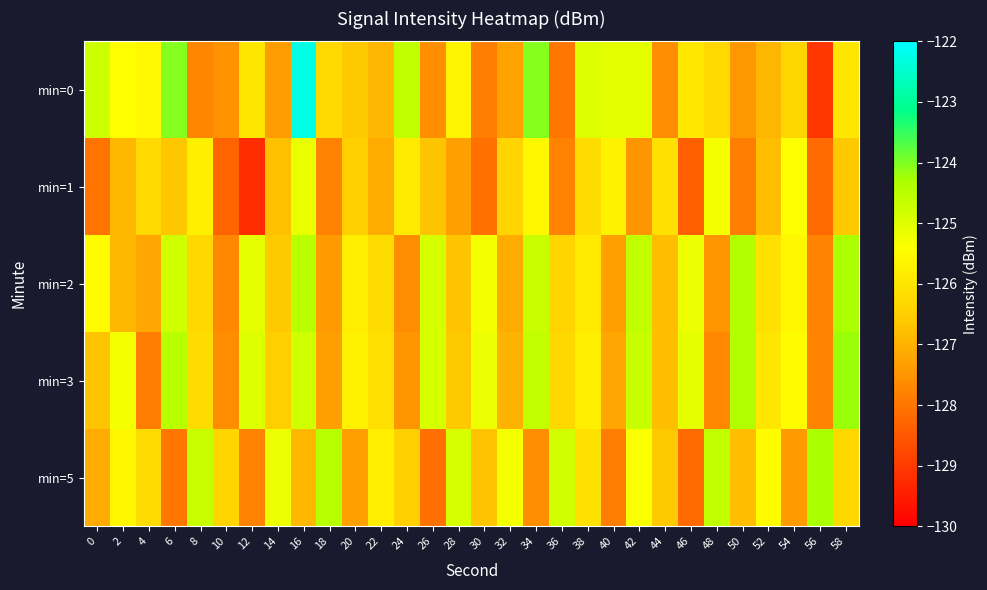

How many categories are shown in the chart?

30